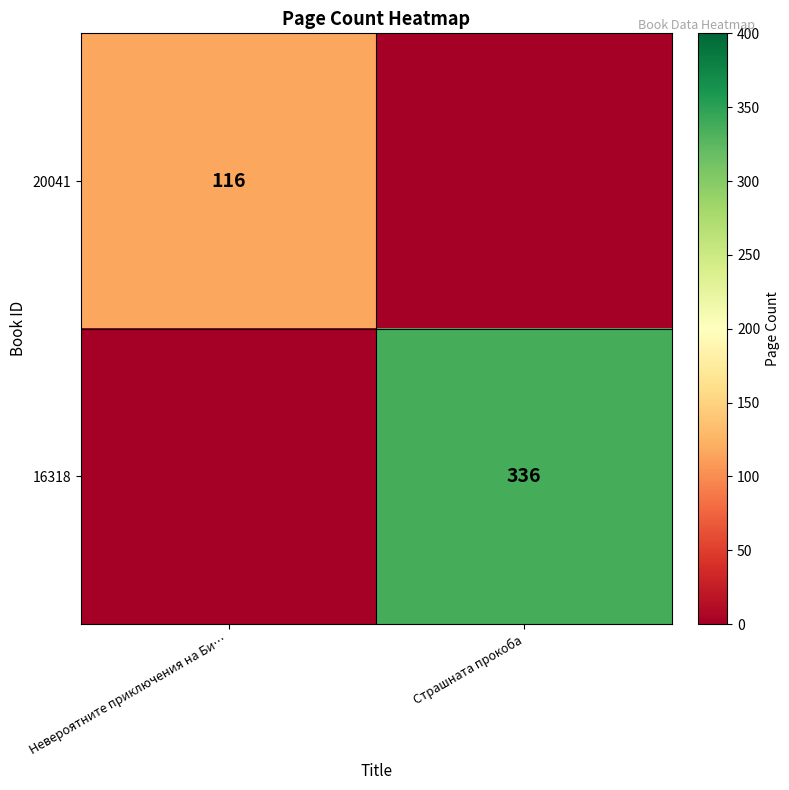

Is it true that 16318 equals 336 at Страшната прокоба?

True